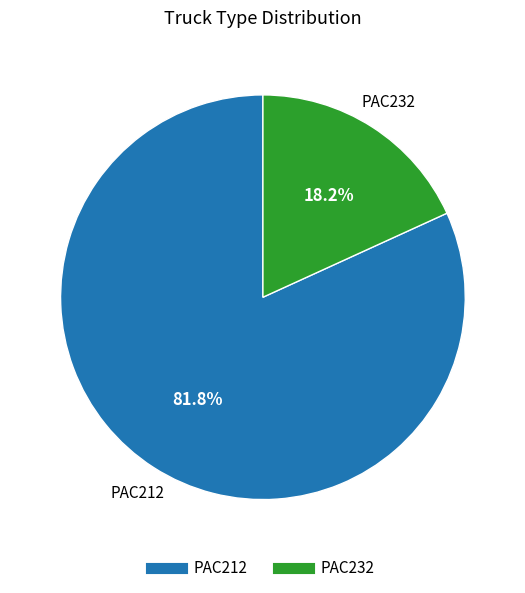

Which category has the smallest portion of the pie?

PAC232